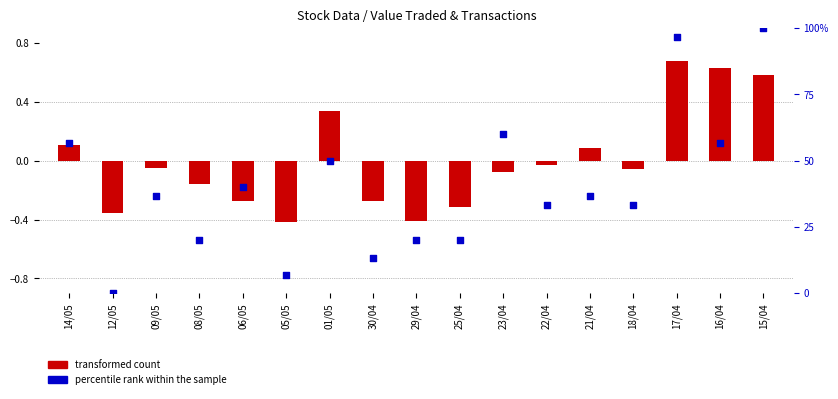

At which category is the sum across all series the highest?

15/04